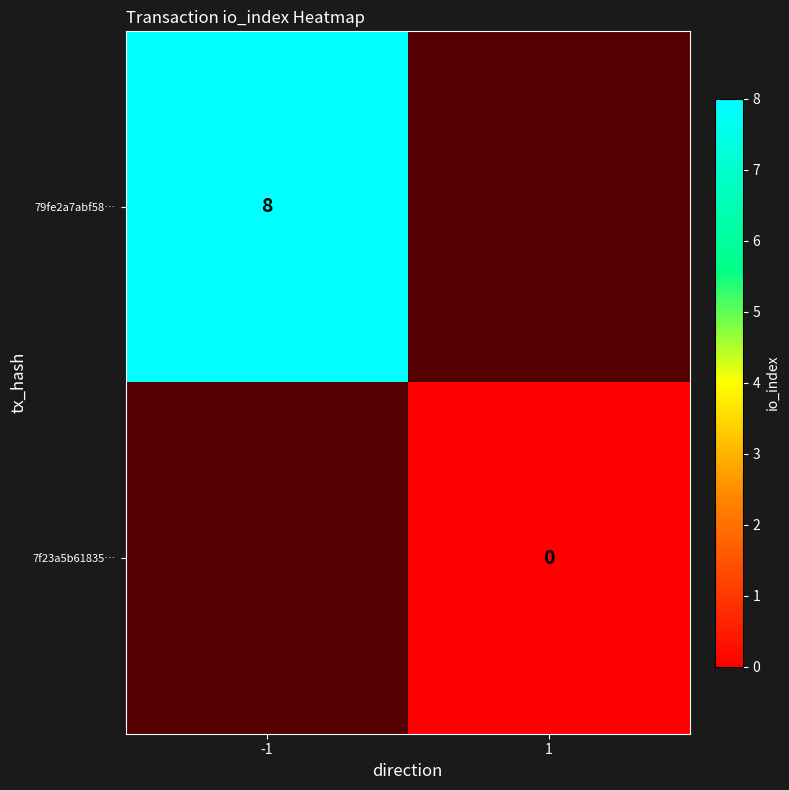

Is the value of 7f23a5b61835… at 1 greater than the value of 79fe2a7abf58… at 1?

No